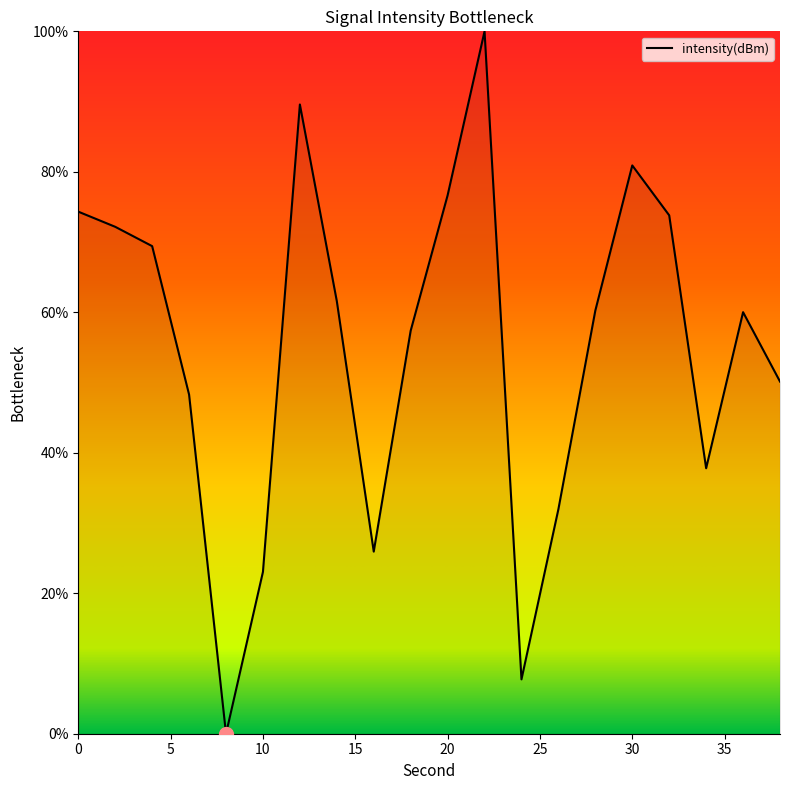

What is the greatest value displayed?

100.0